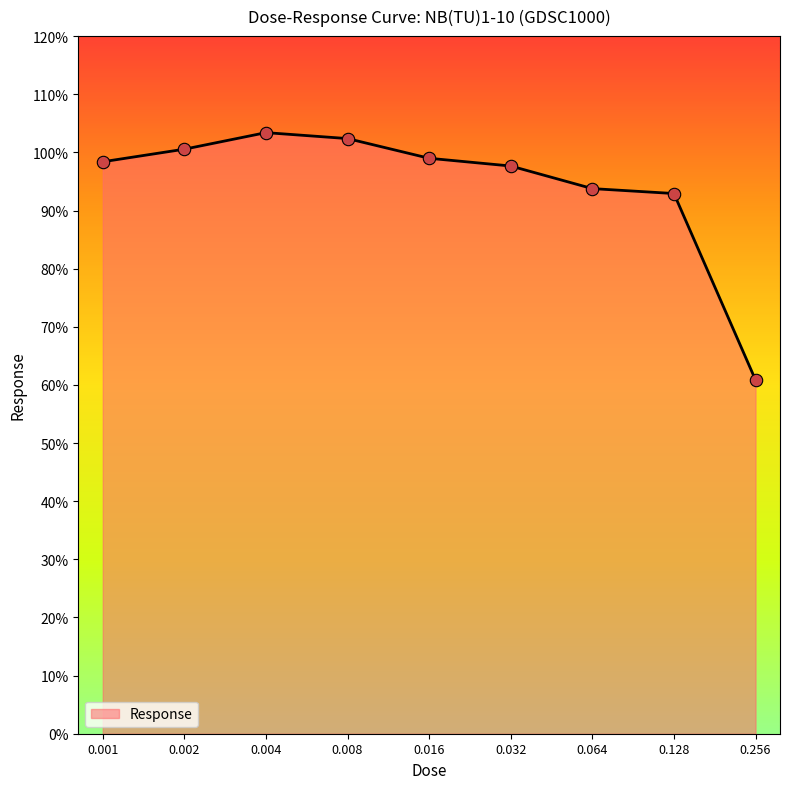

Between 0.002 and 0.064, which is larger?

0.002